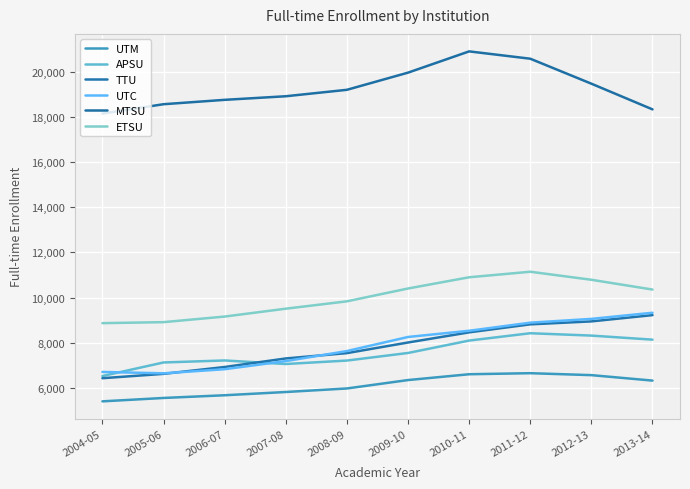

Does the chart have visible grid lines?

Yes